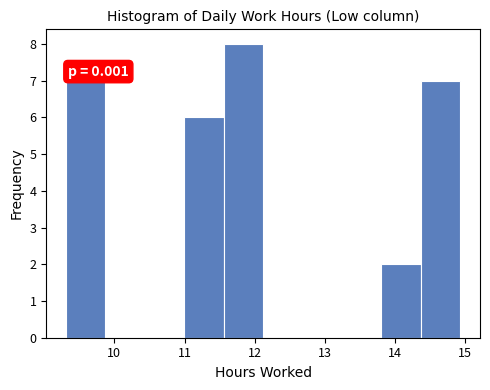

Which range on the x-axis has the tallest bar?

11.6 to 12.1